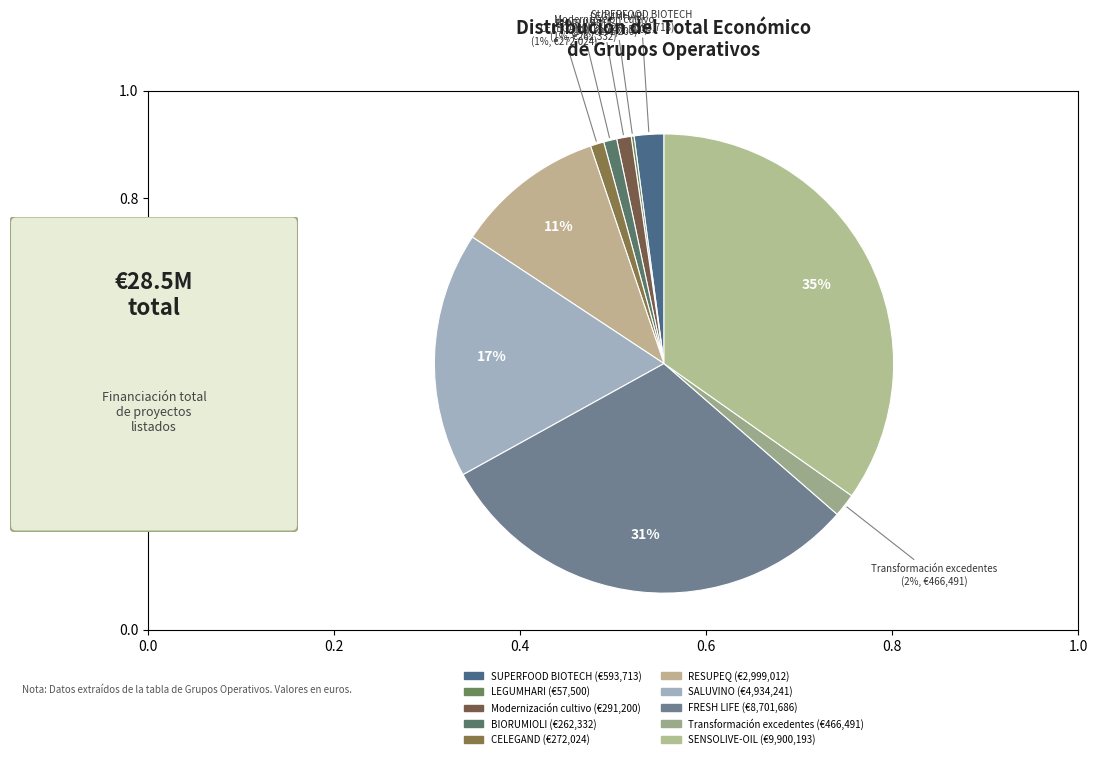

Combined, do SENSOLIVE-OIL and CELEGAND account for over 50%?

No